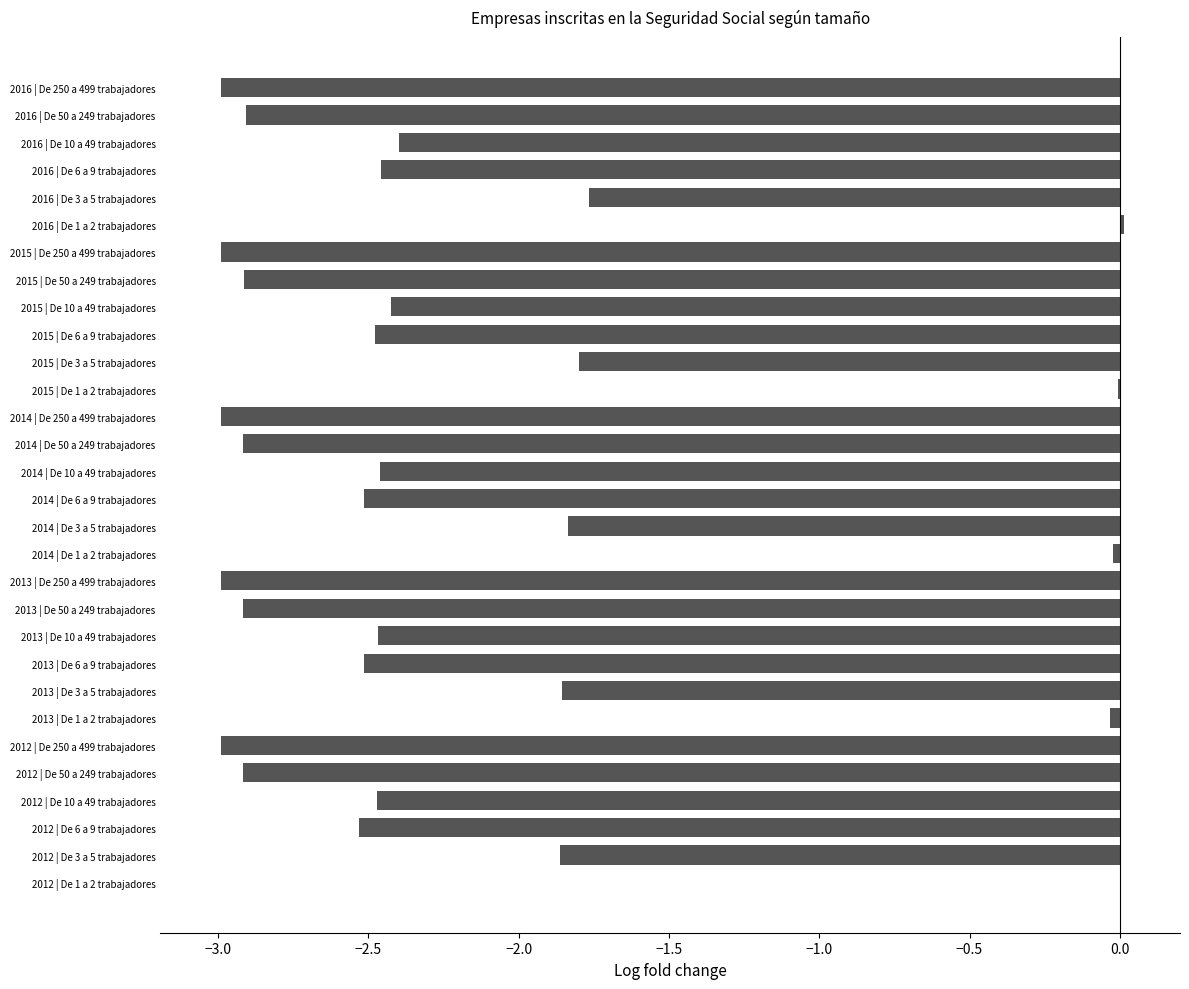

Is it true that the value at 2013 | De 250 a 499 trabajadores is -3.0?

True